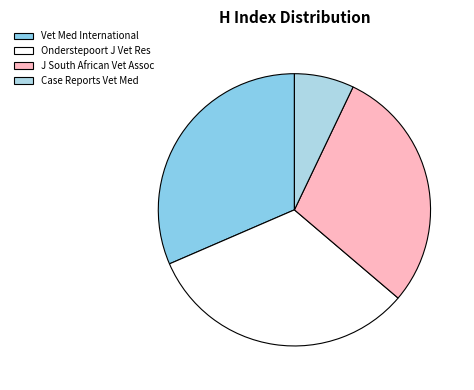

How many segments does this pie chart have?

4